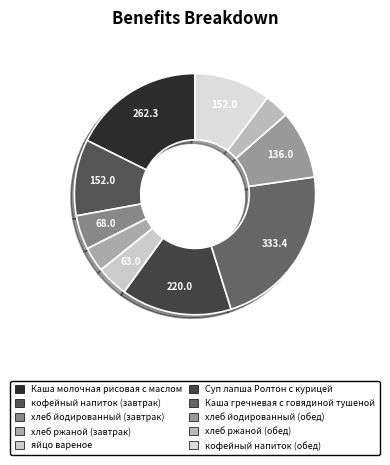

How many segments does this pie chart have?

10